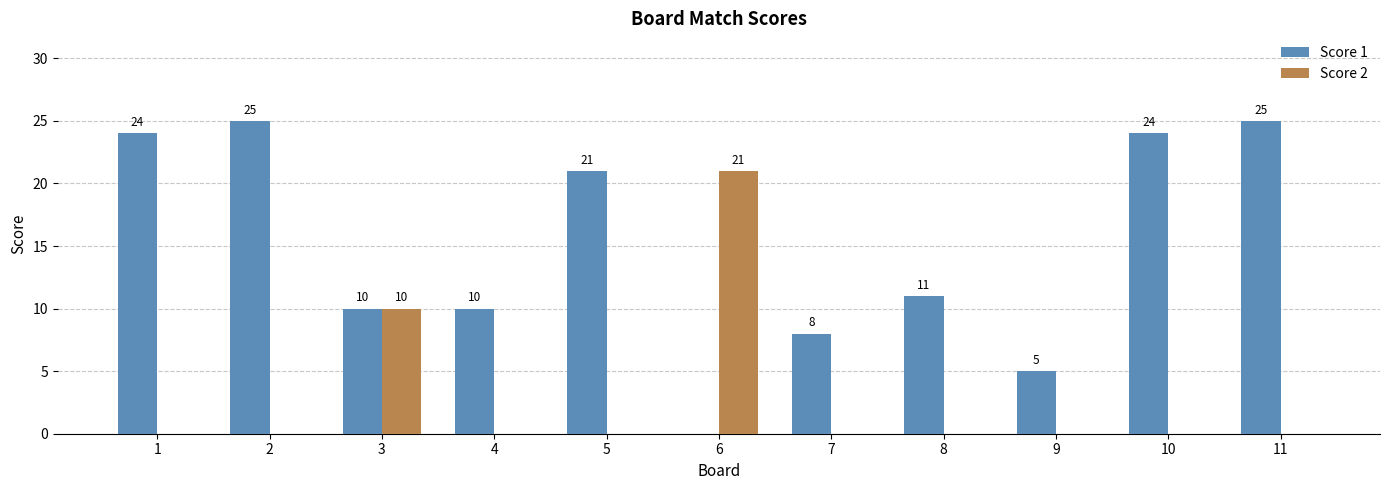

What is the spread (max minus min) of values at 10?

24